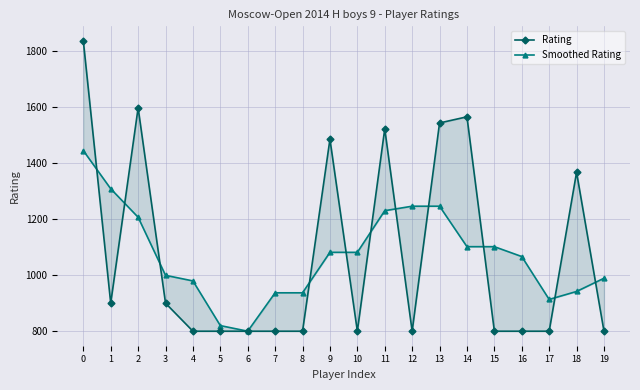

At 0, list the series in order from smallest to largest.

Smoothed Rating, Rating